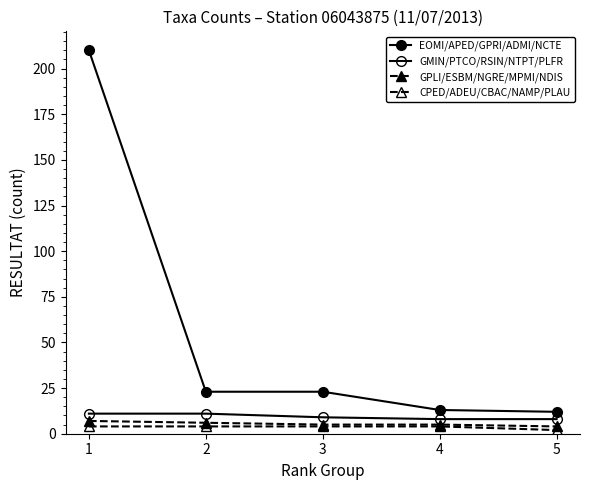

How many lines are shown in the chart?

4